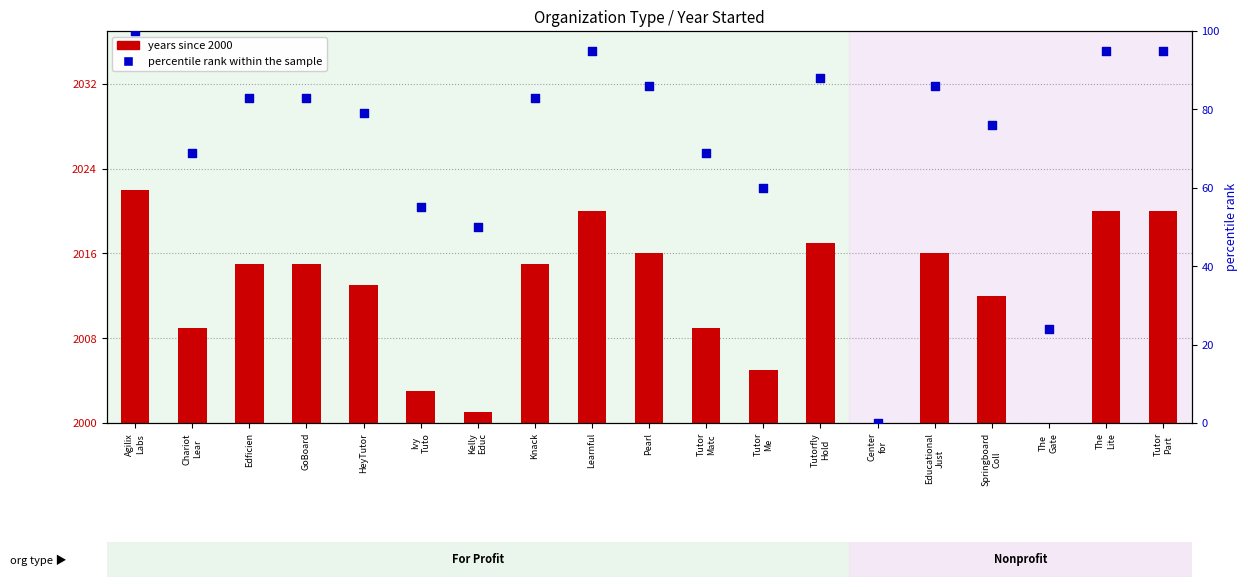

Which series has the largest total across all categories?

percentile rank within the sample